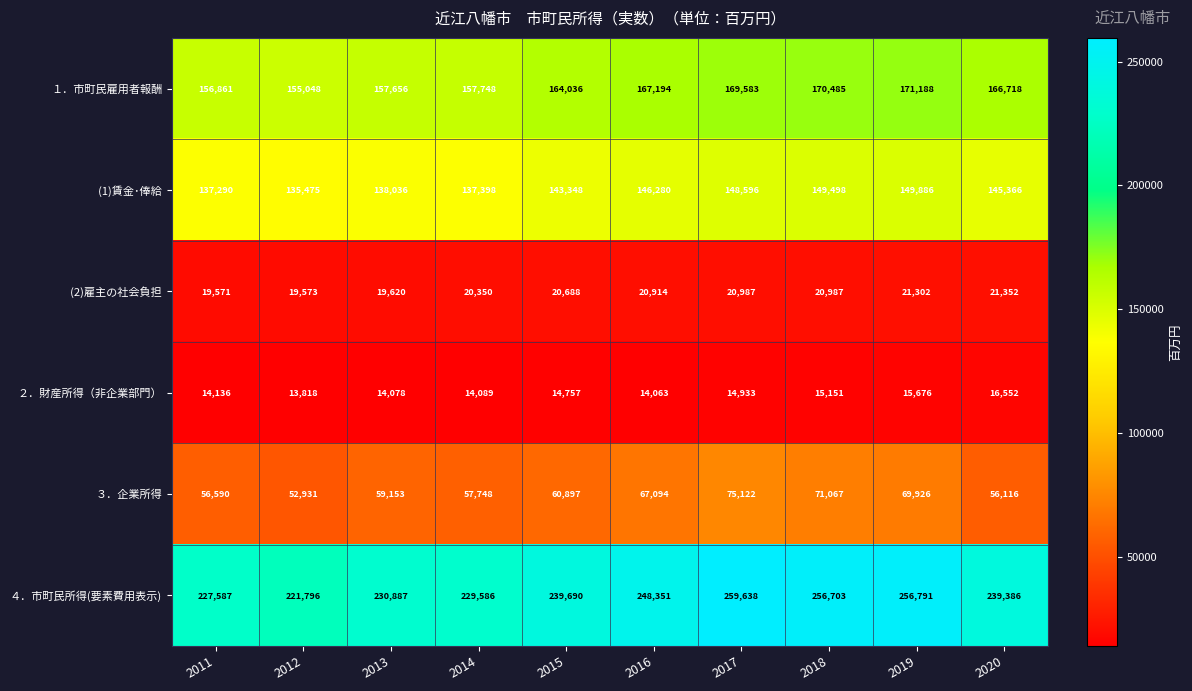

List the labels in order of ３．企業所得 value, smallest first.

2012, 2020, 2011, 2014, 2013, 2015, 2016, 2019, 2018, 2017